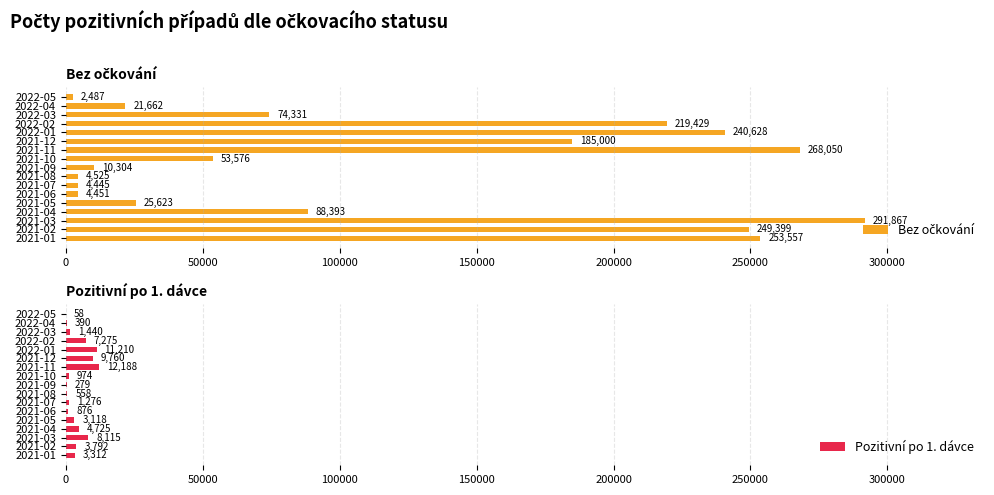

The Pozitivní po 1. dávce series shows 279 at 2021-09. True or false?

True